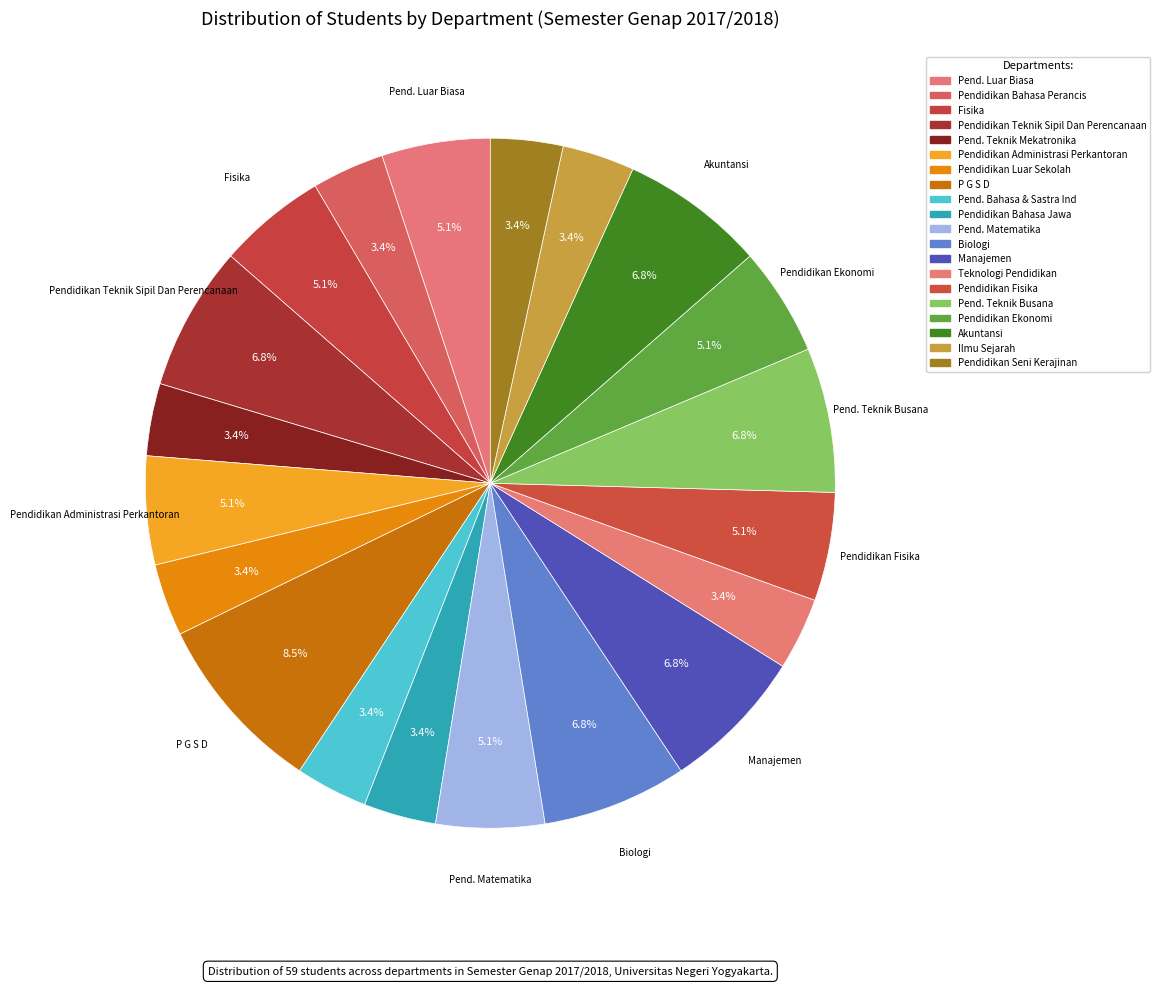

Combined, what portion of the pie is Pend. Matematika and Pendidikan Administrasi Perkantoran?

10.2%